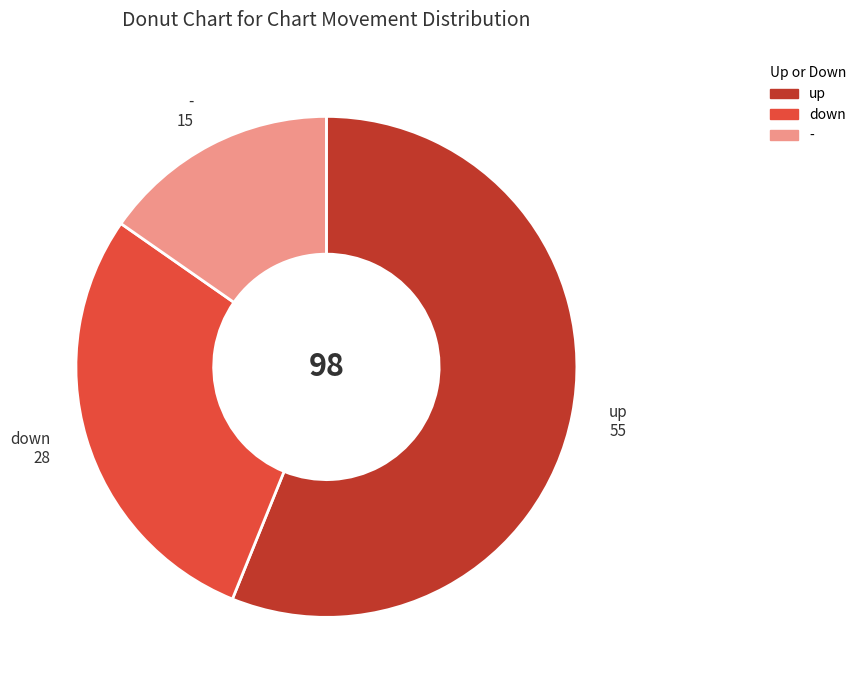

The - slice represents 7% of the pie. True or false?

False